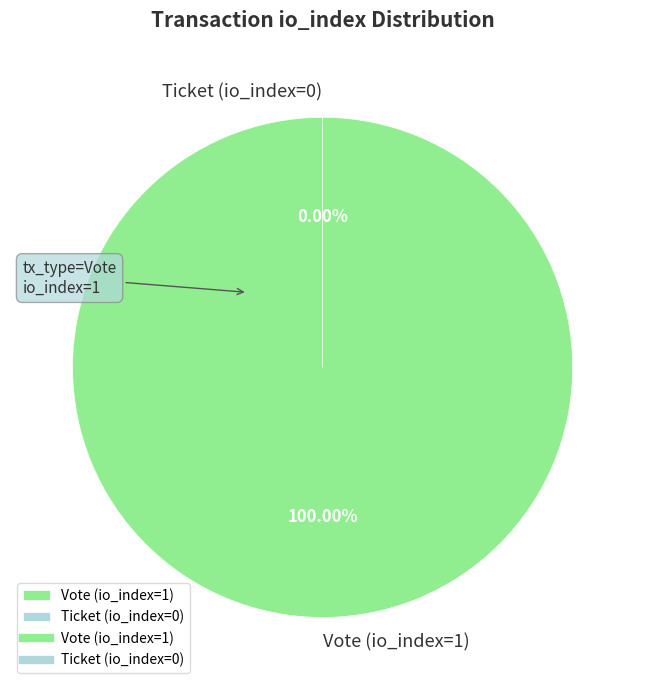

How many segments does this pie chart have?

2